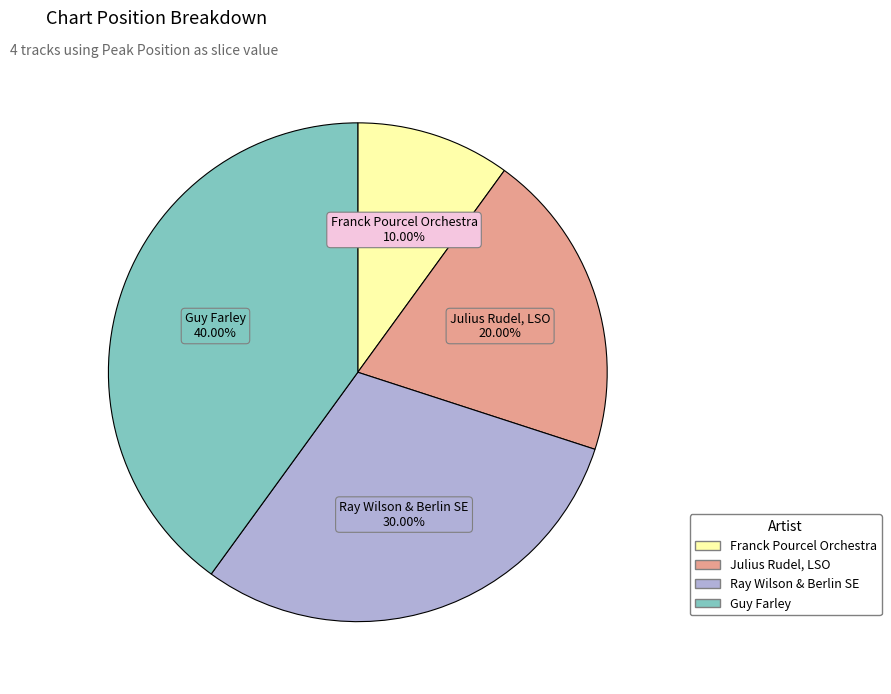

Is there a majority slice in this chart?

No